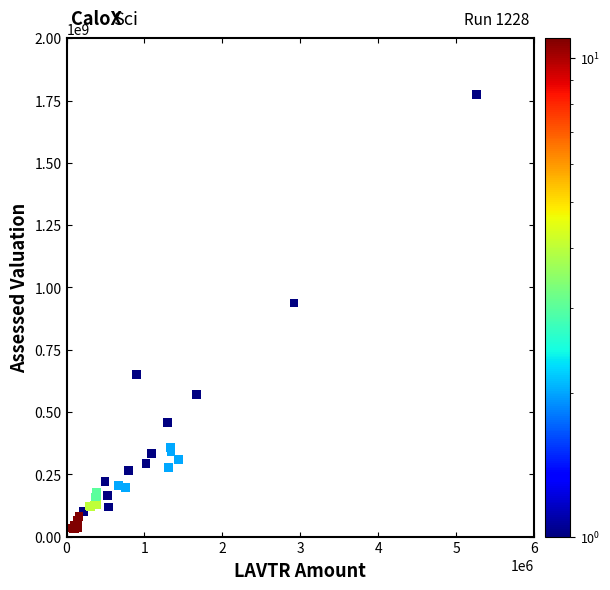

What Y value in the scatter plot is closest to 903610513?

937348227